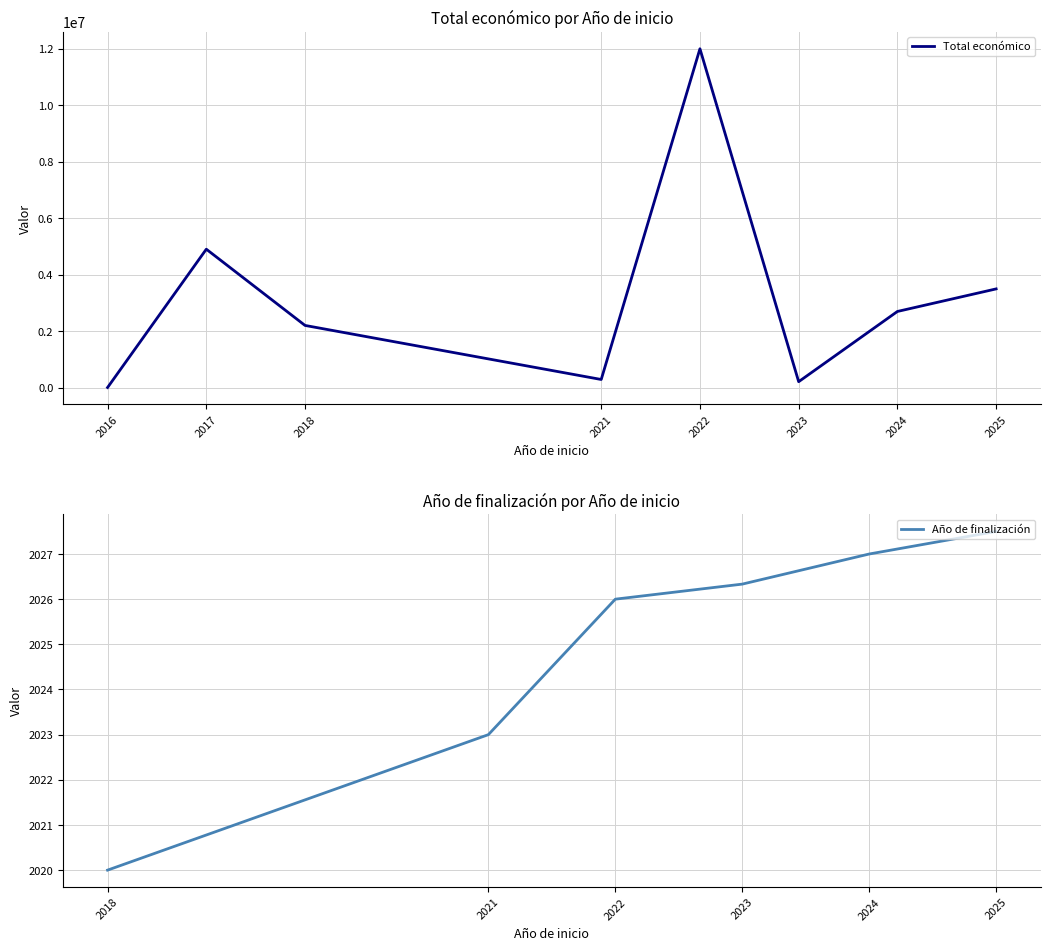

What are all the series names shown in the legend?

Total económico, Año de finalización